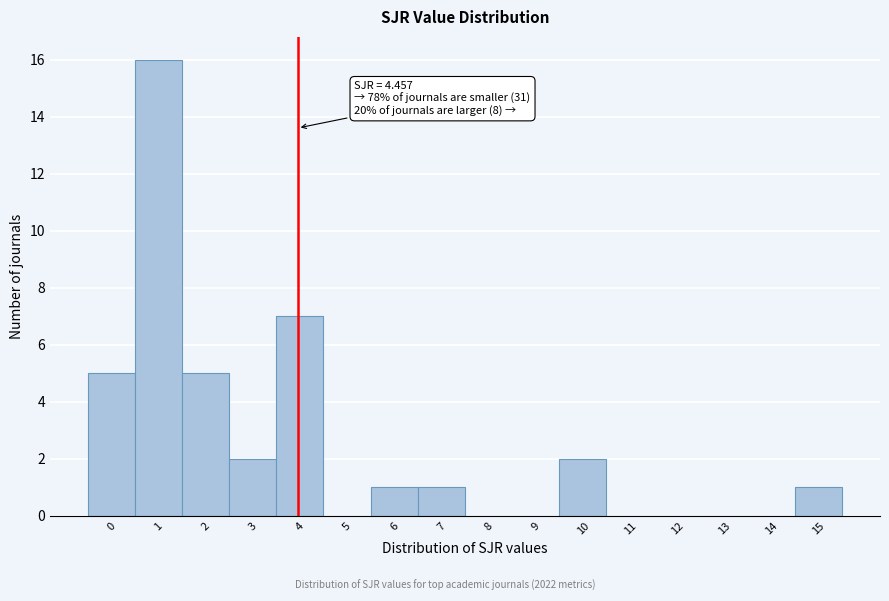

Reading left to right, extract all data points from this chart.

0=5	1=16	2=5	3=2	4=7	5=0	6=1	7=1	8=0	9=0	10=2	11=0	12=0	13=0	14=0	15=1